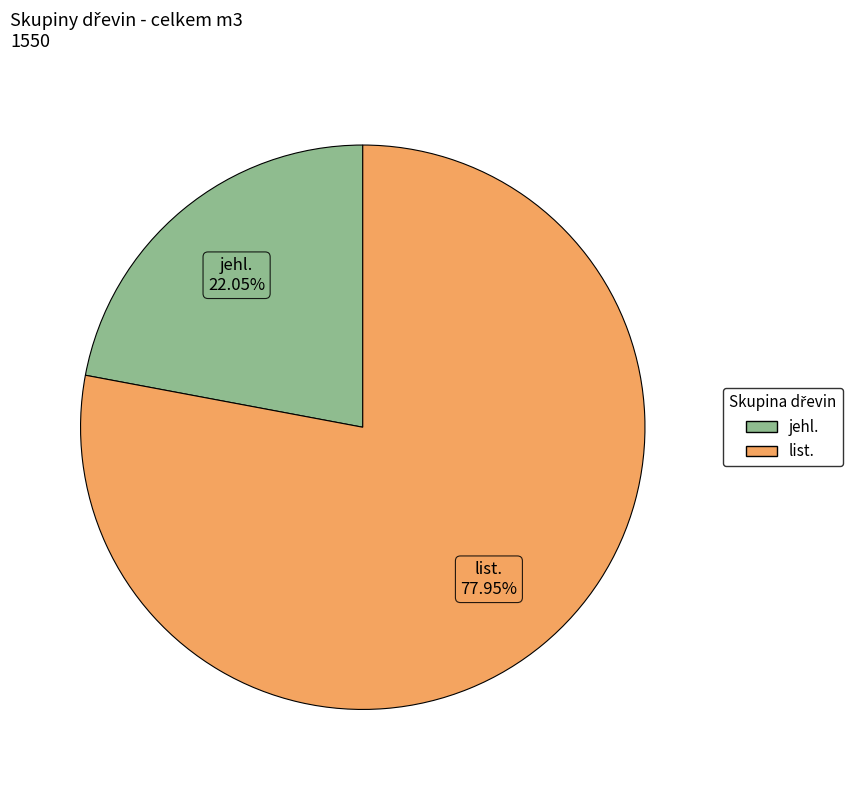

Rank the categories by value from highest to lowest.

list., jehl.